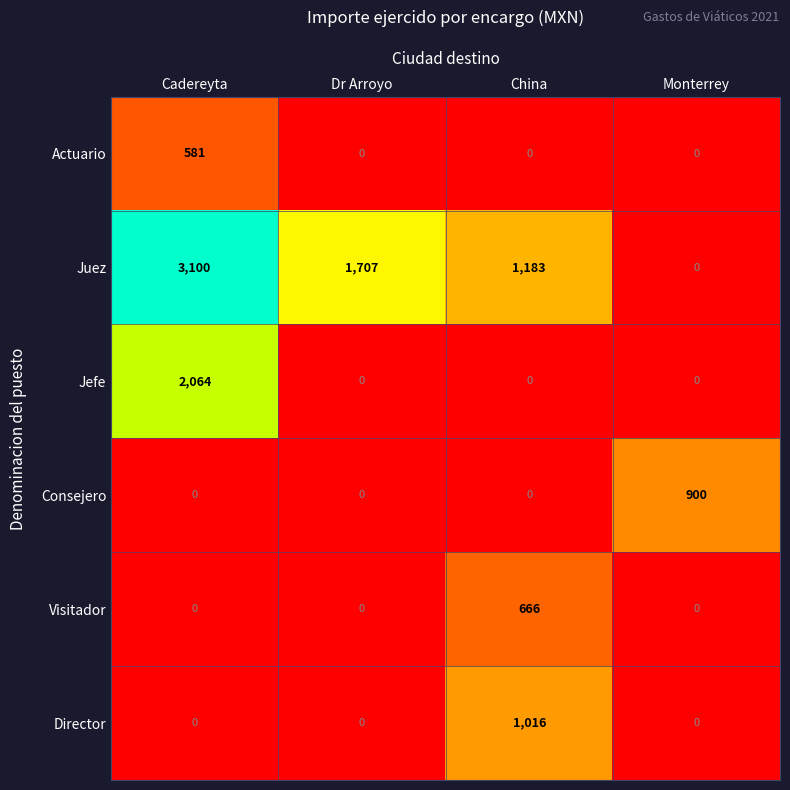

Which series has the largest total across all categories?

Juez